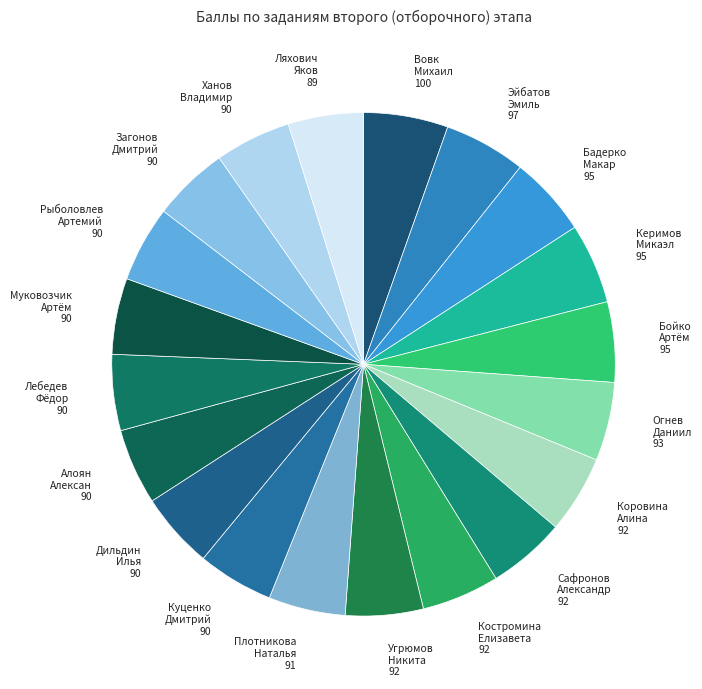

Does any single category account for the majority?

No